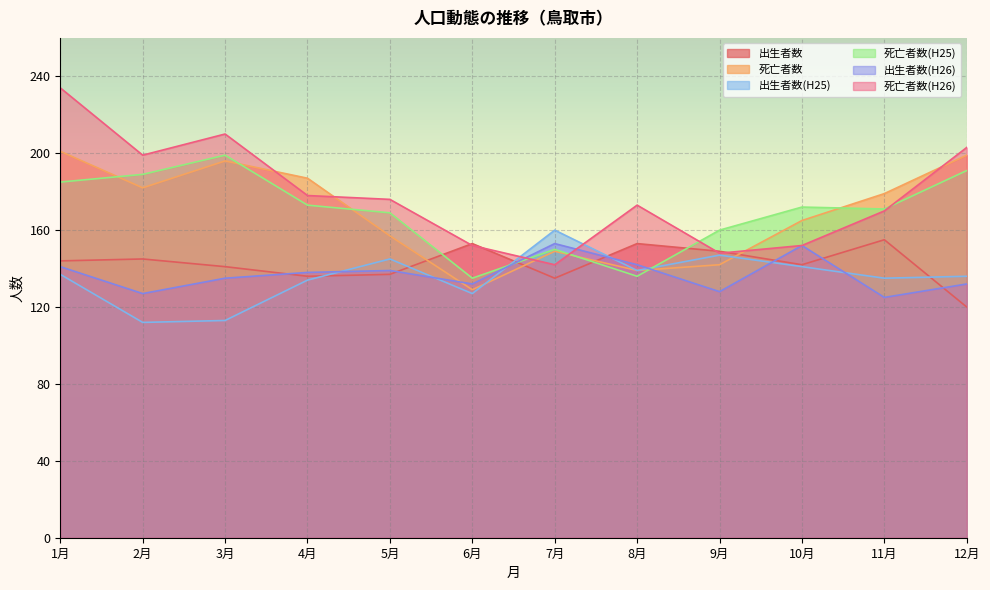

What is the label of the 5th point from the left?

5月